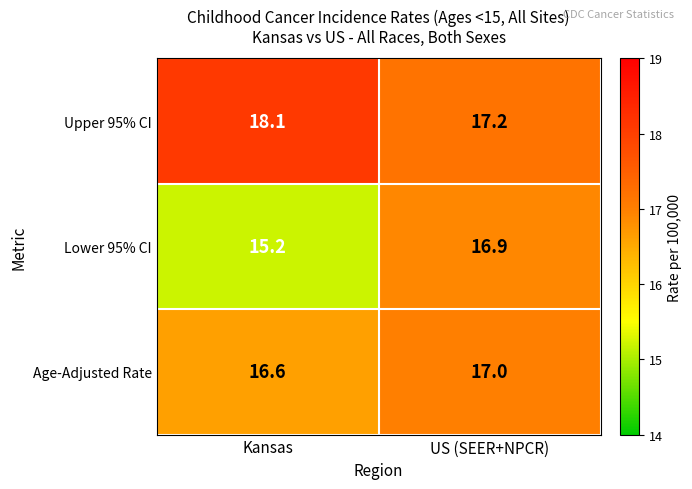

At which category is the sum across all series the highest?

US (SEER+NPCR)